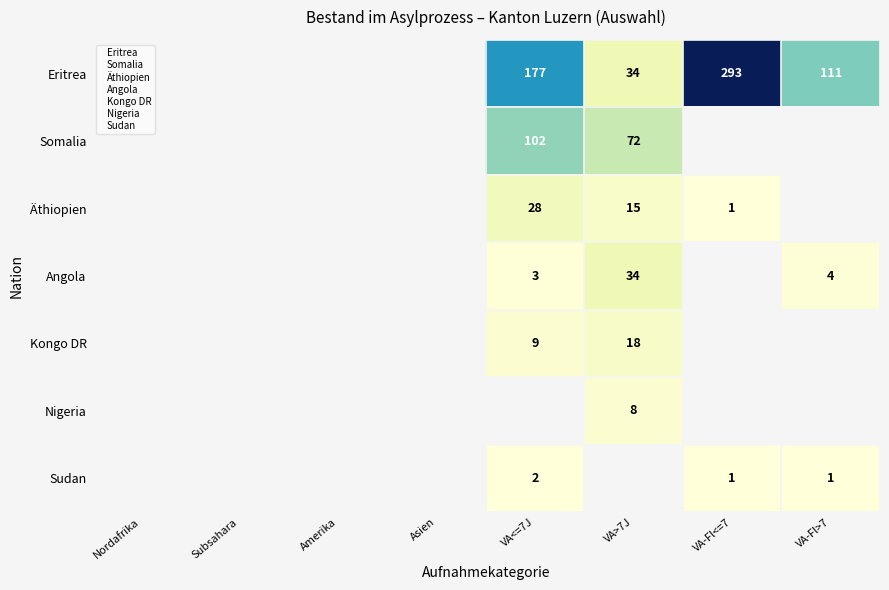

At VA-Fl>7, list the series in order from largest to smallest.

Eritrea, Angola, Sudan, Somalia, Äthiopien, Kongo DR, Nigeria